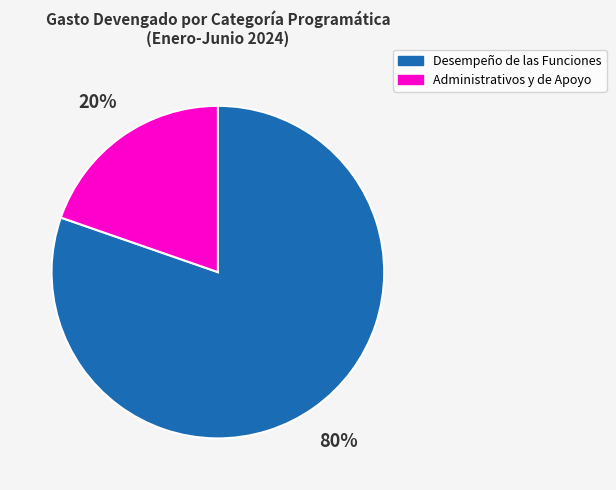

How many slices are in this pie chart?

2